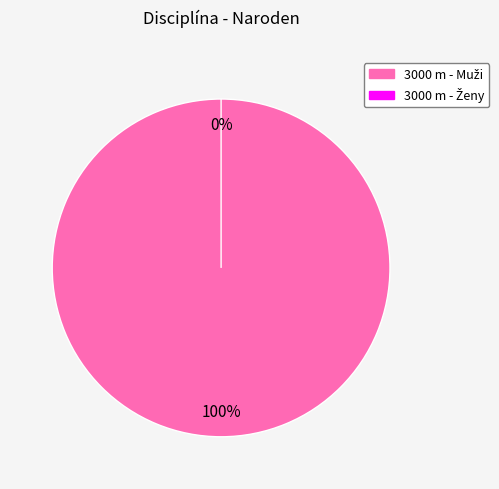

To the nearest percent, what portion does 3000 m - Muži represent?

100%